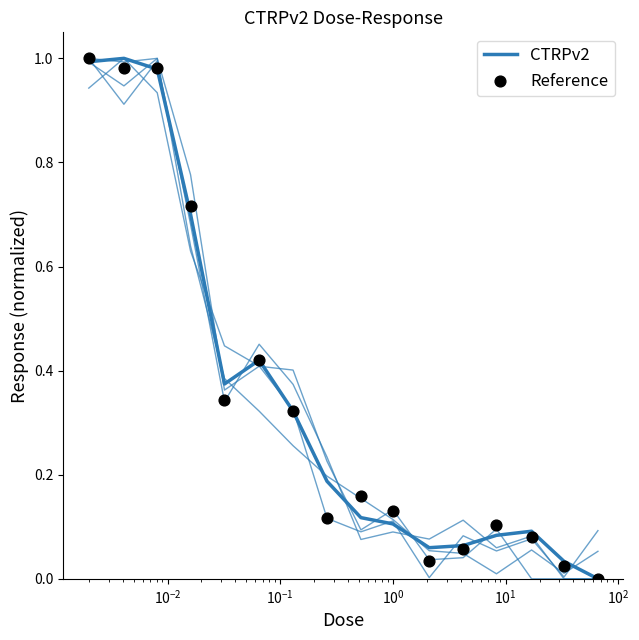

Which series reaches the maximum Y coordinate?

CTRPv2